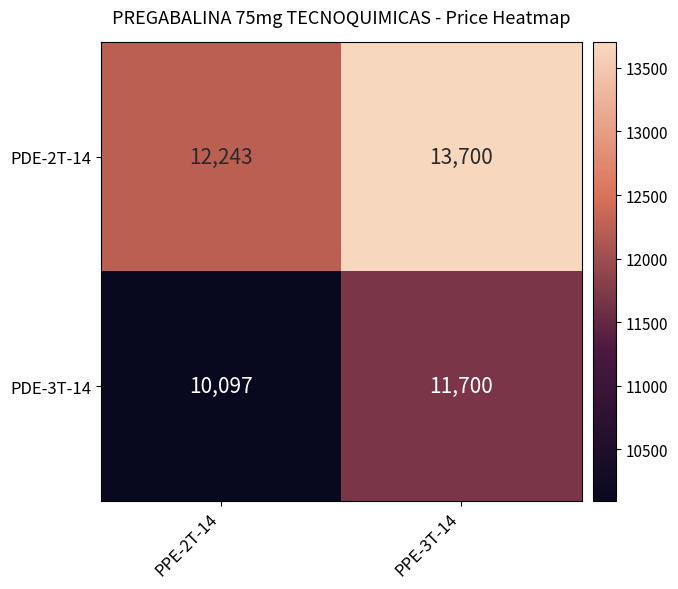

Is it true that PDE-3T-14 equals 10097 at PPE-2T-14?

True